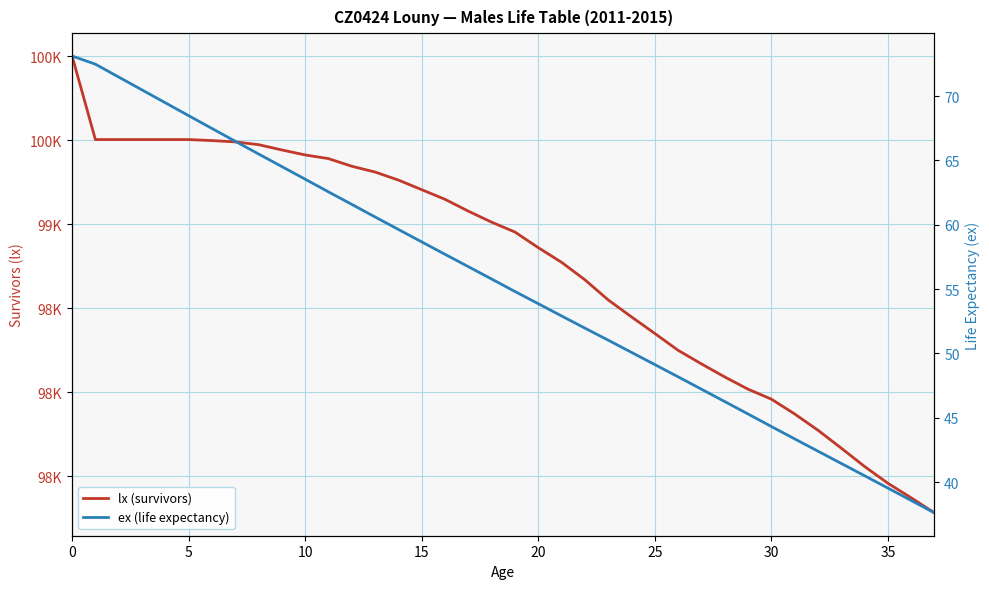

At which label does ex (life expectancy) reach its minimum?

37